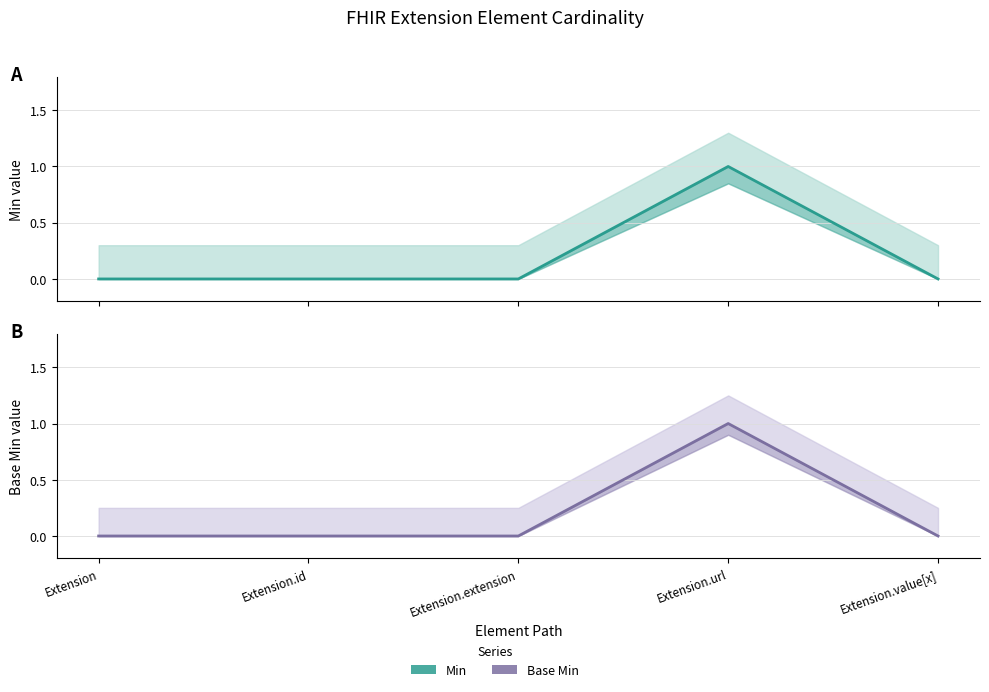

What is the sum of all Base Min values?

1